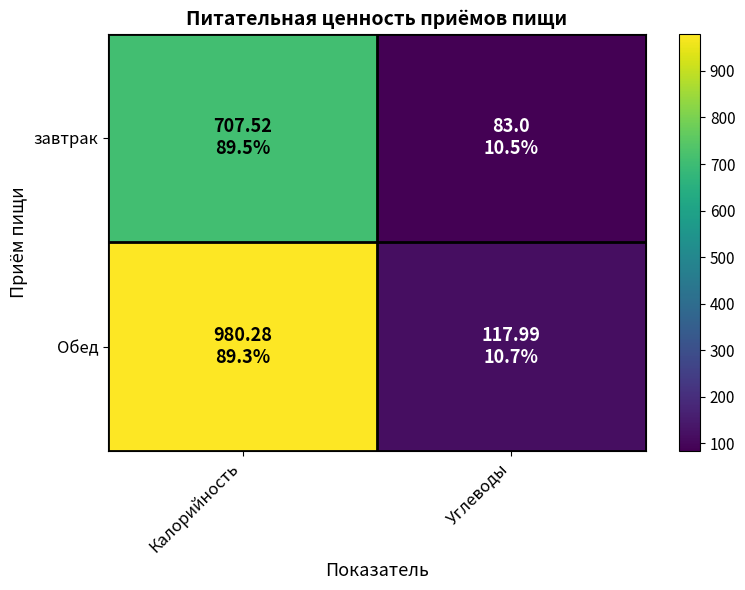

Reading left to right, extract all data points from this chart.

завтрак: Калорийность=707.5	Углеводы=83.0
Обед: Калорийность=980.3	Углеводы=118.0